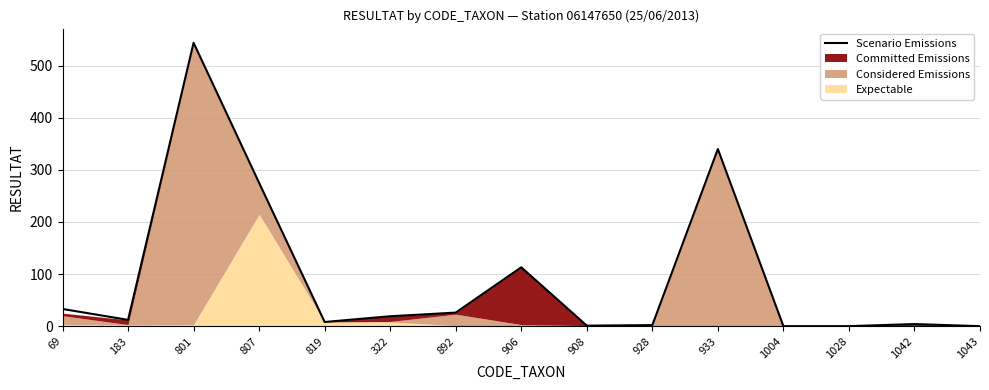

List the labels in order of value, largest first.

801, 933, 807, 906, 69, 892, 322, 183, 819, 1042, 928, 908, 1004, 1028, 1043